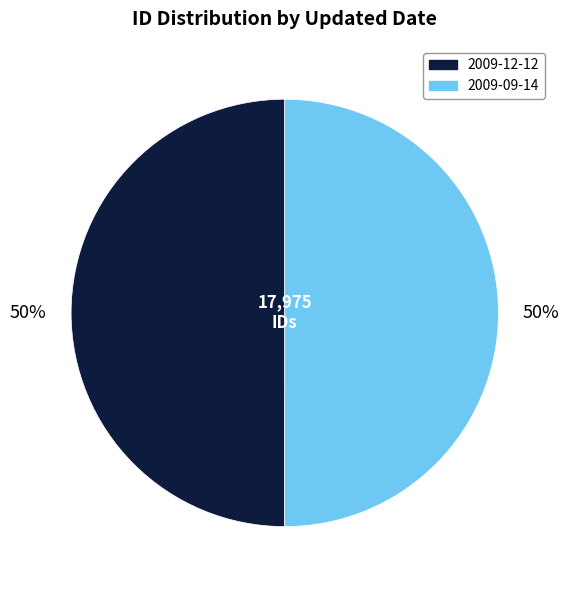

True or false: 2009-09-14 accounts for 50% of the total.

True